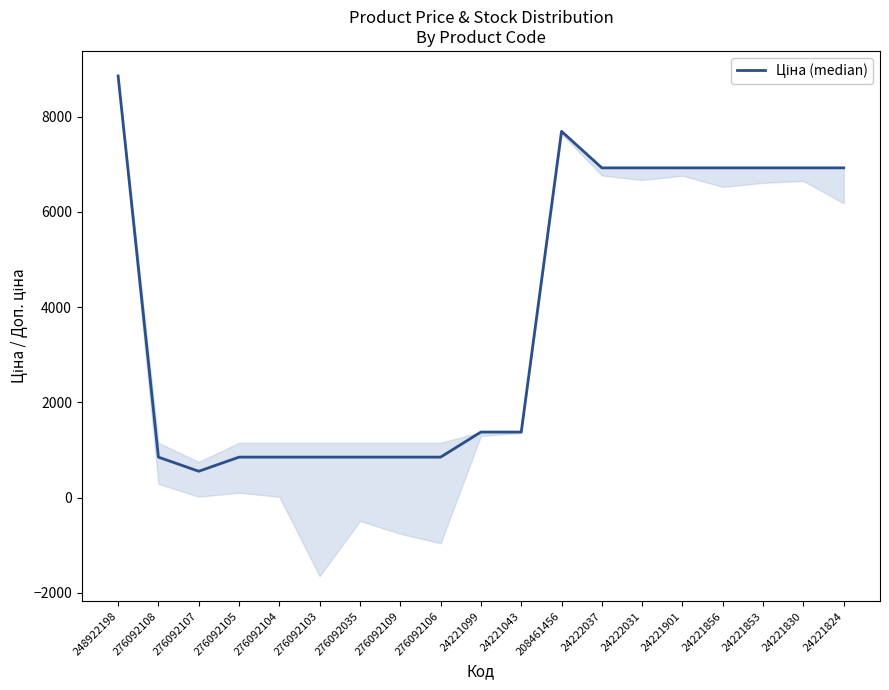

What is the difference between the maximum and minimum values?

8305.2